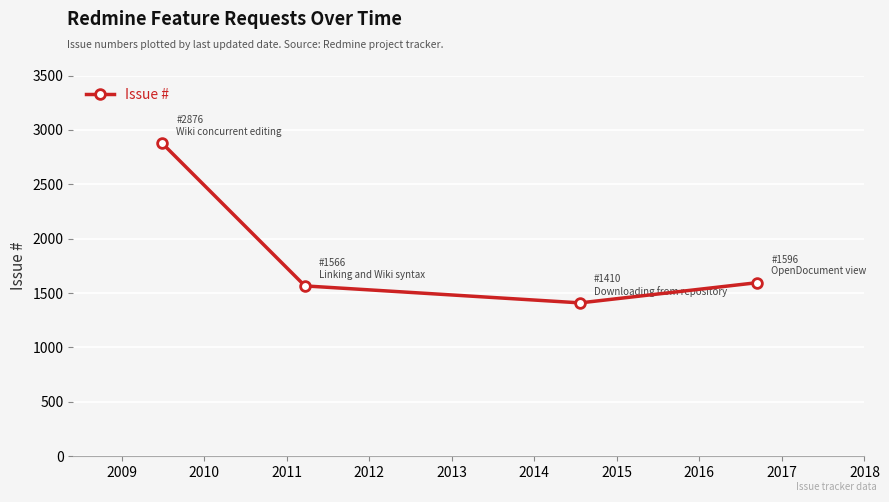

What is the minimum value shown in the chart?

1410